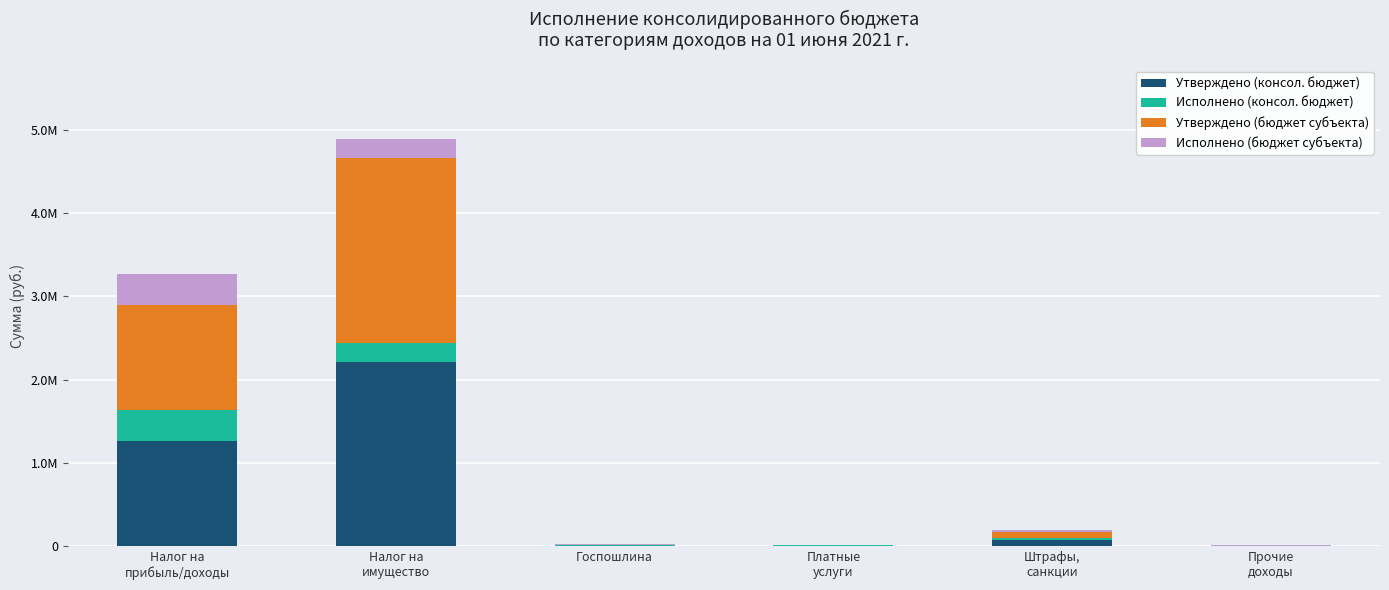

The Исполнено (бюджет субъекта) series shows 33465.1 at Штрафы,
санкции. True or false?

False